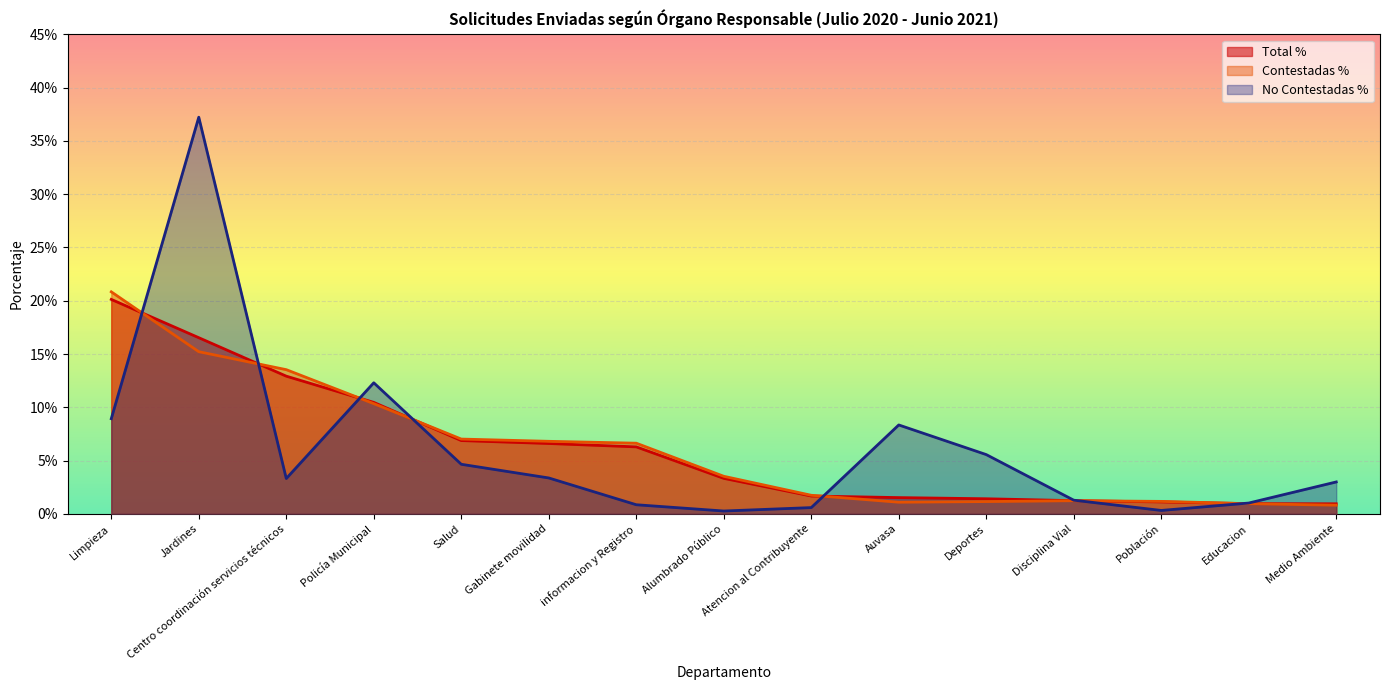

What is the label of the 11th point from the right?

Salud